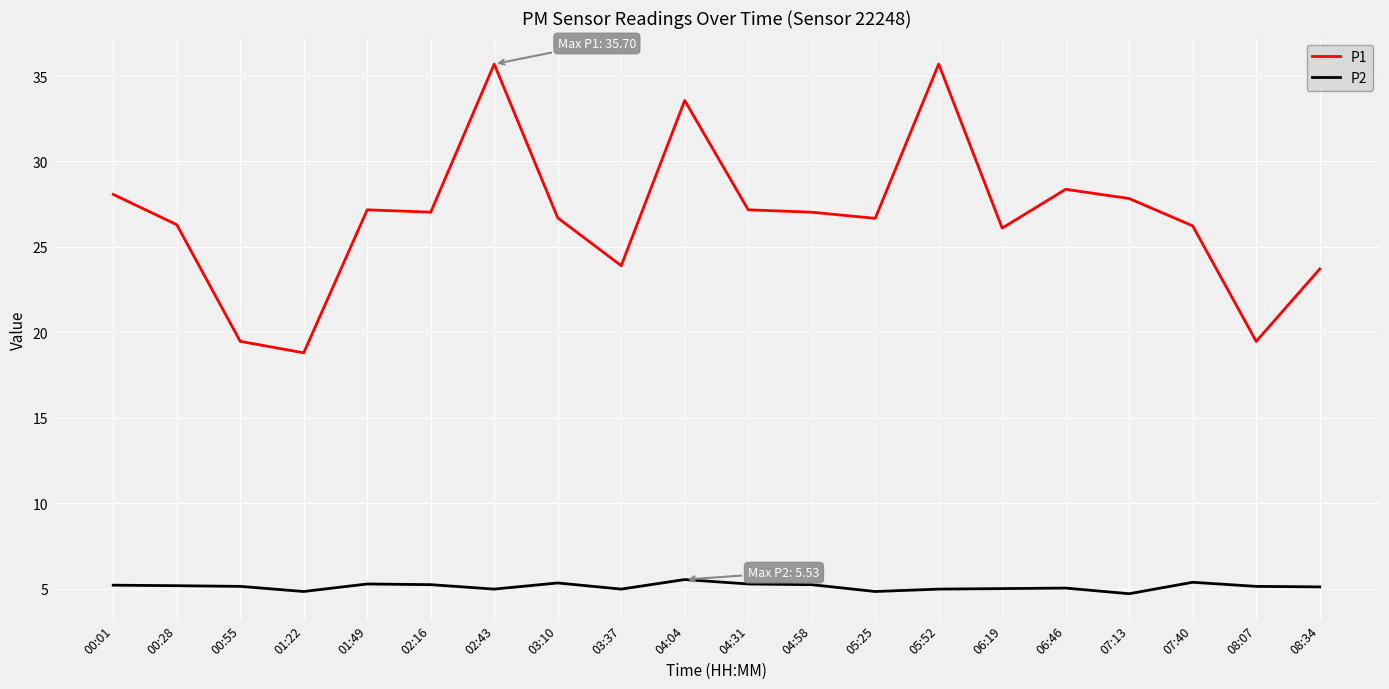

What is the spread (max minus min) of values at 07:13?

23.1